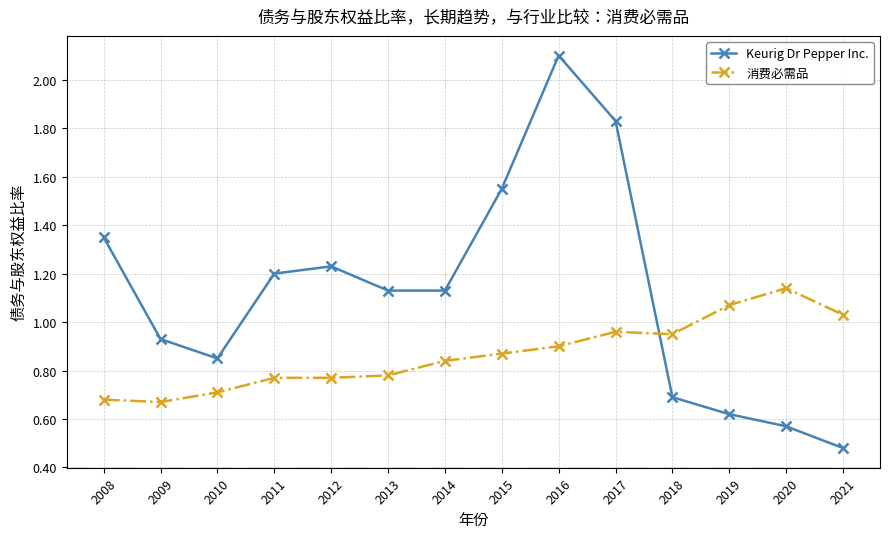

What is the total value across all series at 2020?

1.7